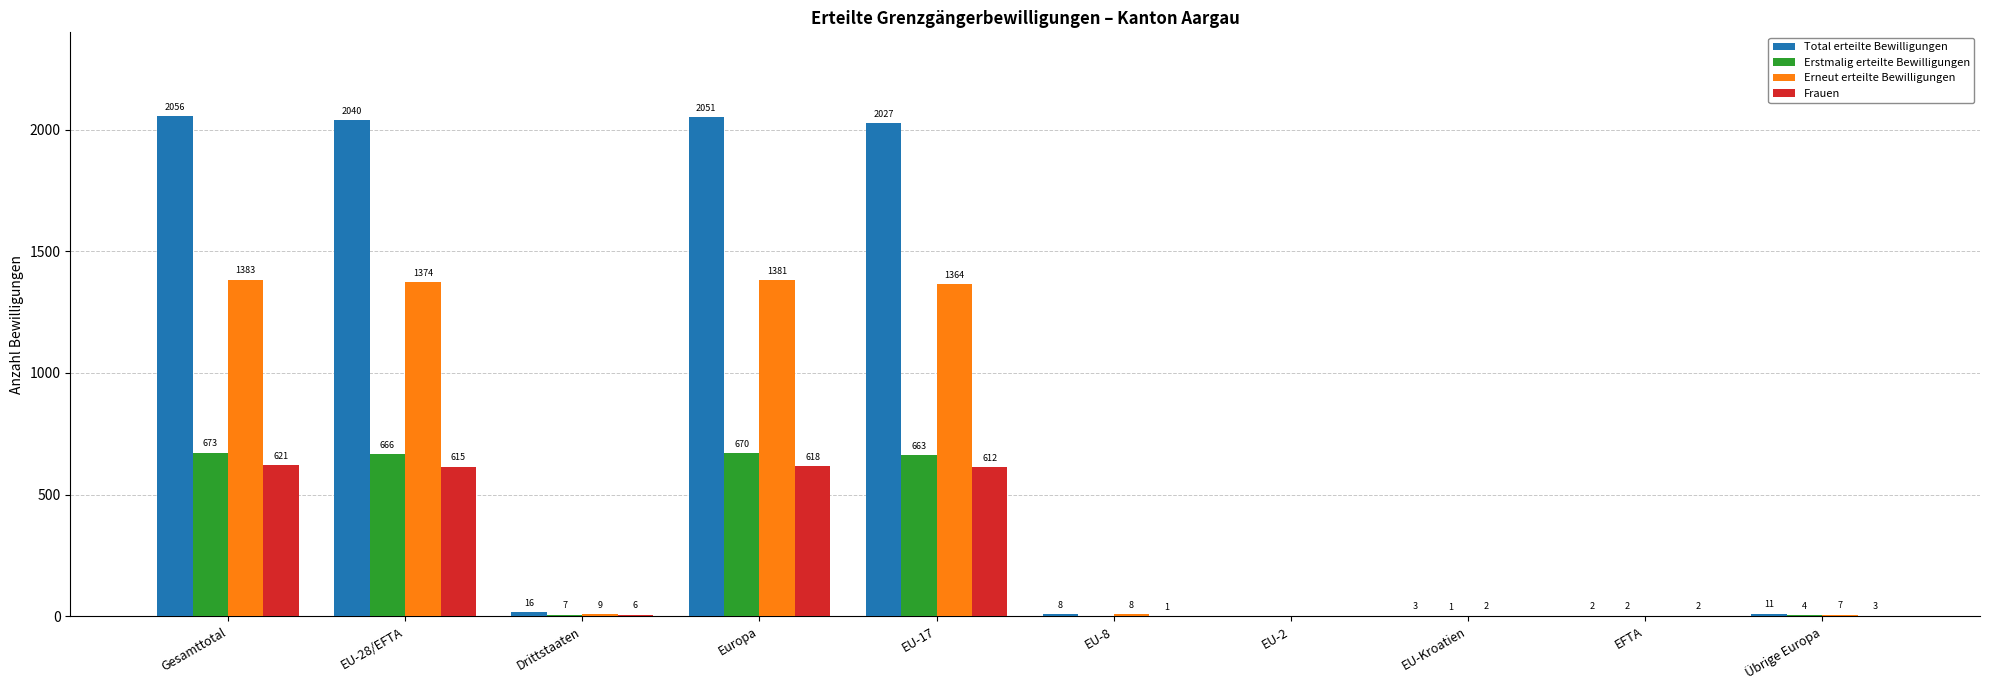

Which category has the highest value across all series?

Gesamttotal